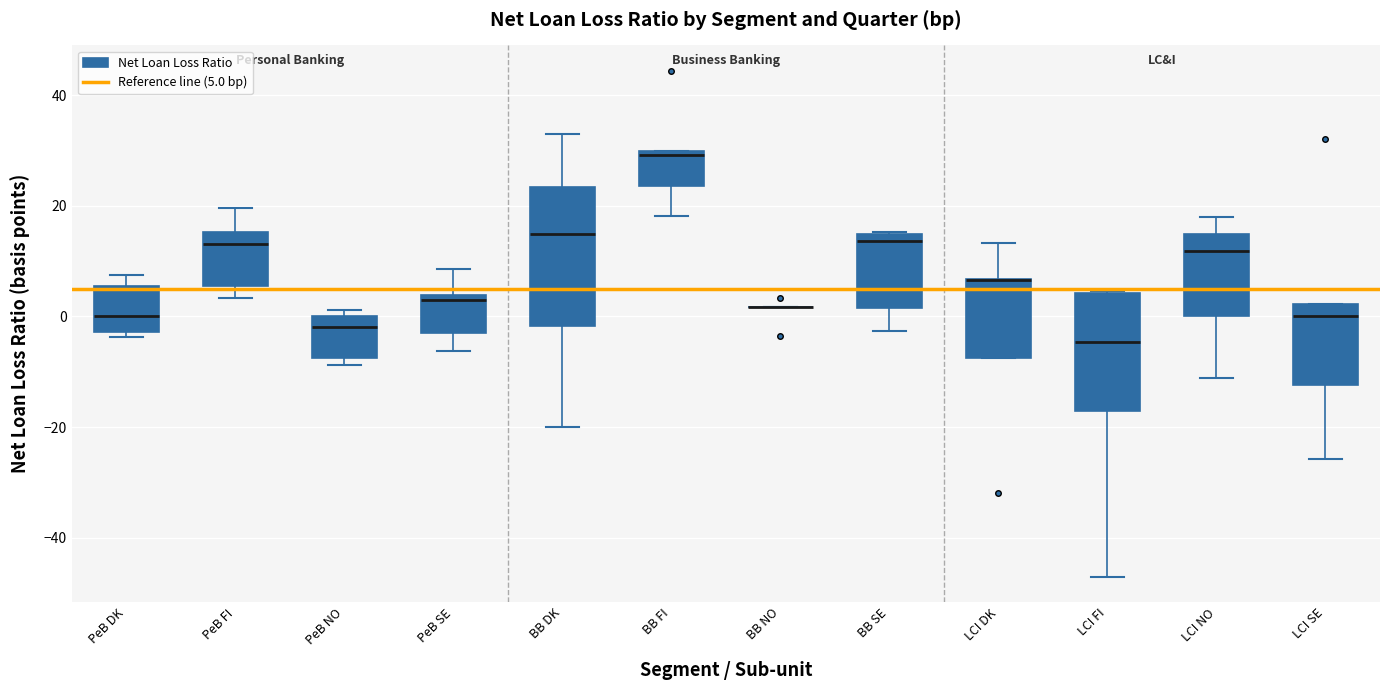

Which box is the tallest, from its lower edge to its upper edge?

BB DK